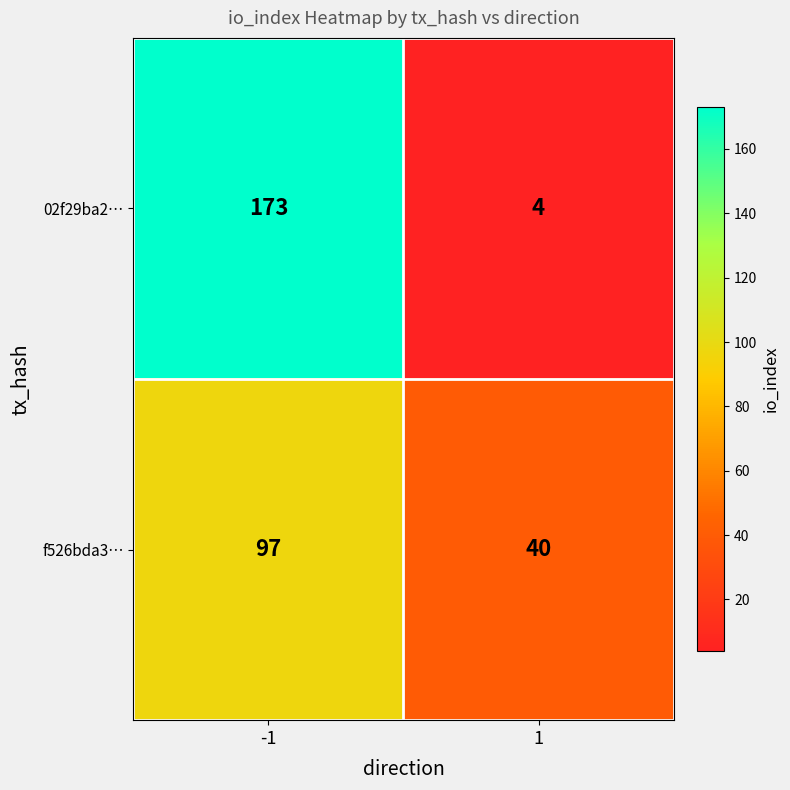

What is the minimum value shown in the chart?

4